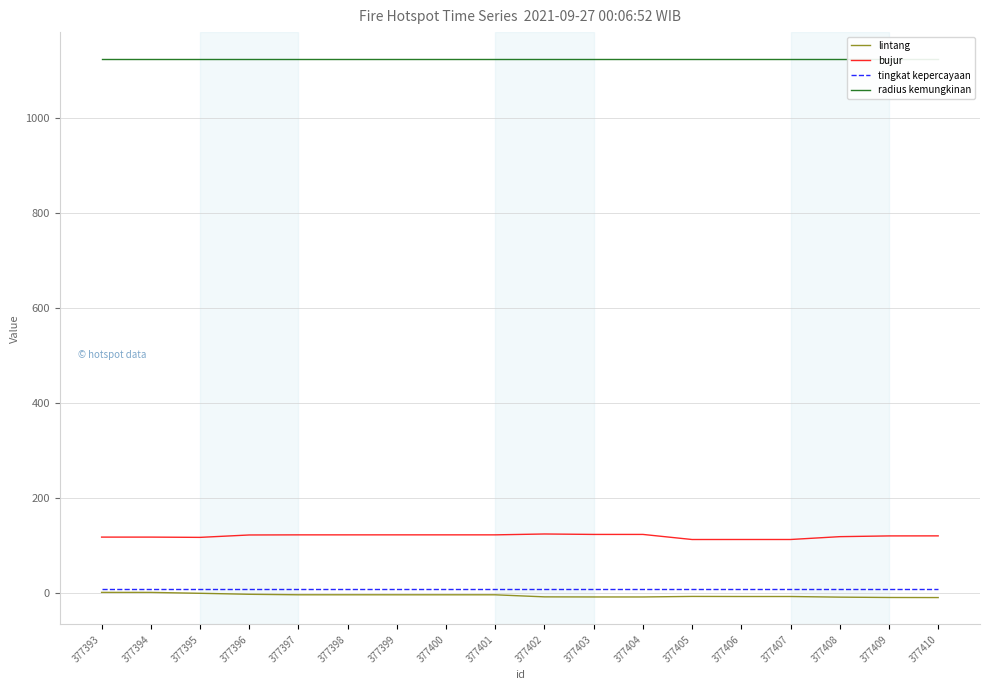

Reading left to right, transcribe all the data shown in this chart.

lintang: 377393=1.2	377394=1.2	377395=-0.7	377396=-2.8	377397=-3.9	377398=-3.9	377399=-3.9	377400=-3.9	377401=-3.9	377402=-8.2	377403=-8.4	377404=-8.4	377405=-7.3	377406=-7.5	377407=-7.5	377408=-8.8	377409=-9.5	377410=-9.7
bujur: 377393=117.7	377394=117.7	377395=117.1	377396=122.2	377397=122.4	377398=122.4	377399=122.4	377400=122.4	377401=122.4	377402=124.2	377403=123.3	377404=123.3	377405=112.6	377406=112.6	377407=112.6	377408=118.6	377409=120.2	377410=120.3
tingkat kepercayaan: 377393=8.0	377394=8.0	377395=8.0	377396=8.0	377397=8.0	377398=8.0	377399=8.0	377400=8.0	377401=8.0	377402=8.0	377403=8.0	377404=8.0	377405=8.0	377406=8.0	377407=8.0	377408=8.0	377409=8.0	377410=8.0
radius kemungkinan: 377393=1125.0	377394=1125.0	377395=1125.0	377396=1125.0	377397=1125.0	377398=1125.0	377399=1125.0	377400=1125.0	377401=1125.0	377402=1125.0	377403=1125.0	377404=1125.0	377405=1125.0	377406=1125.0	377407=1125.0	377408=1125.0	377409=1125.0	377410=1125.0